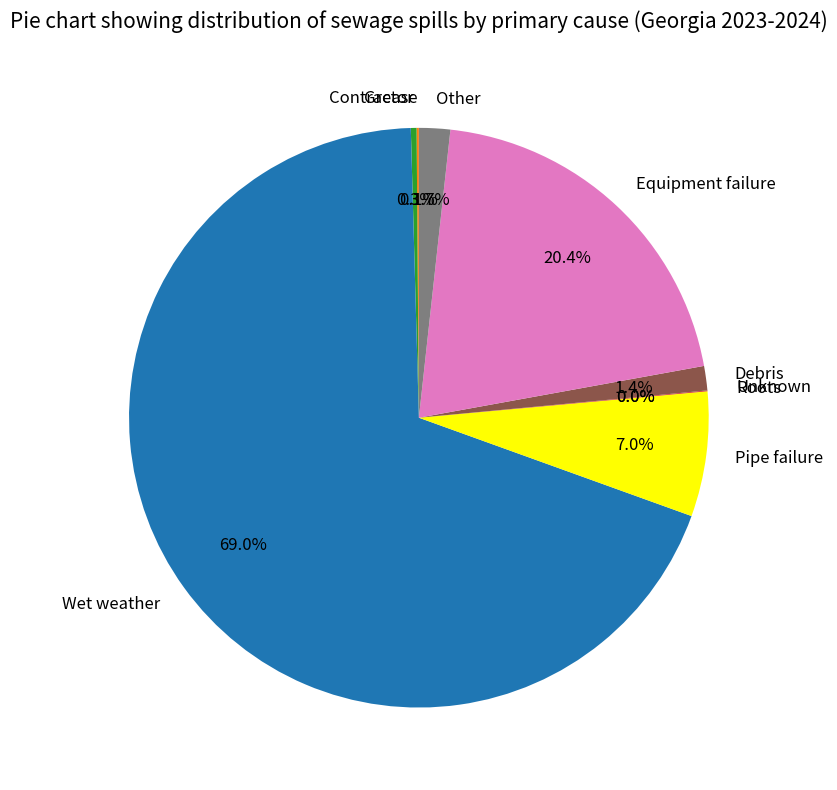

To the nearest percent, what percentage of the pie is Wet weather?

69%